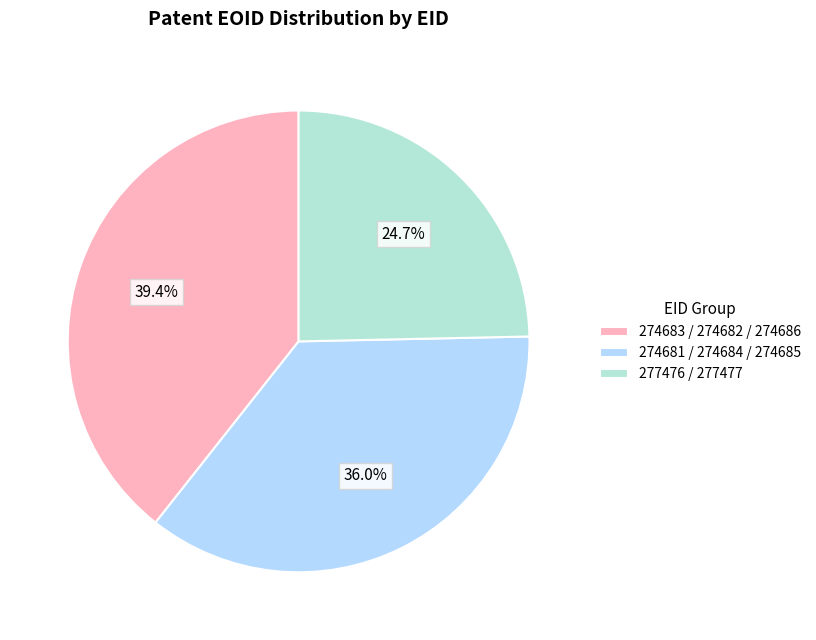

Which slice is the largest?

274683 / 274682 / 274686